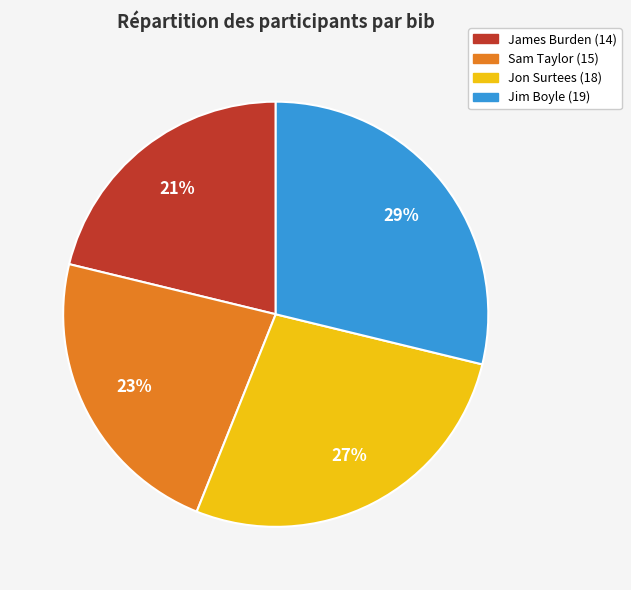

To the nearest percent, what is the average slice percentage?

25%